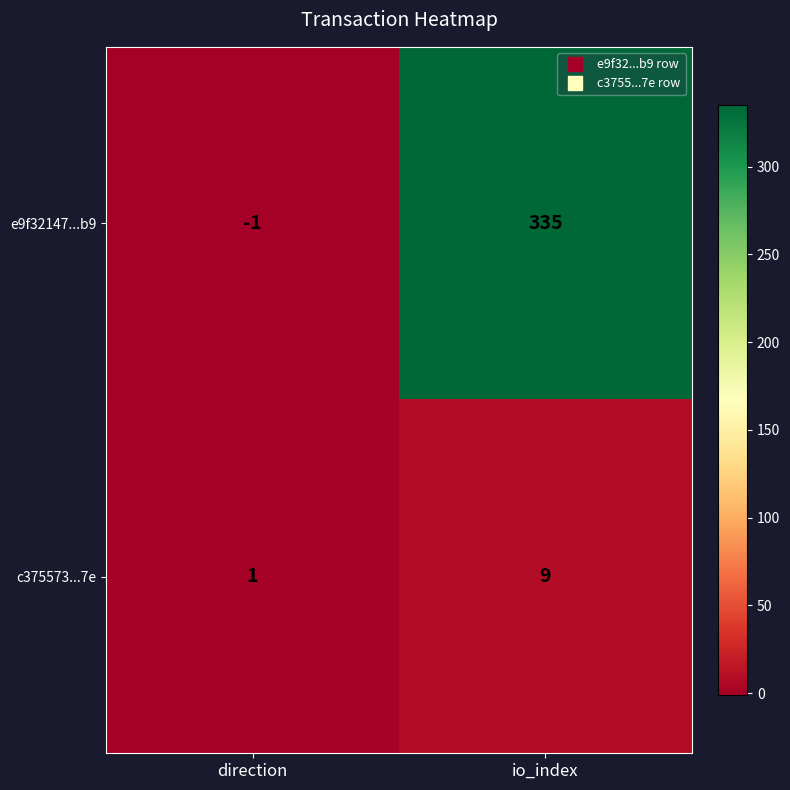

Rank the series by their average value, from lowest to highest.

c375573...7e, e9f32147...b9